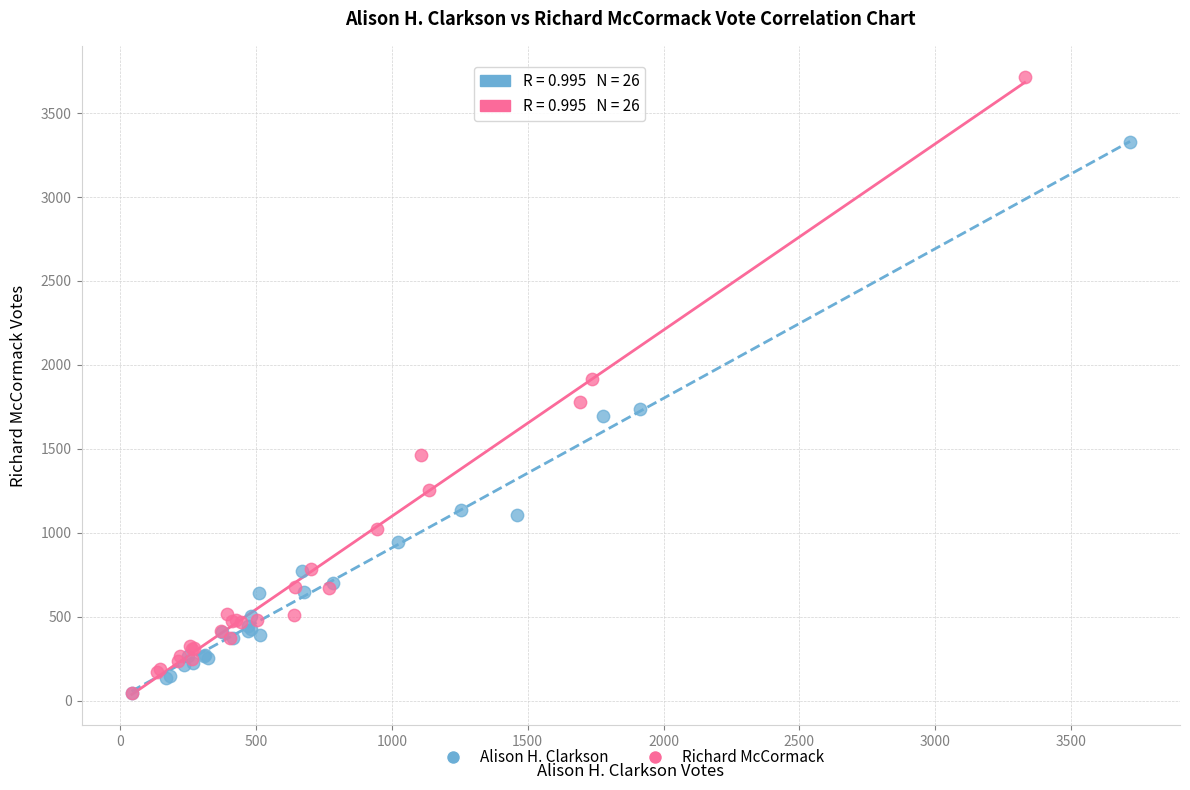

Which series reaches the maximum Y coordinate?

Richard McCormack